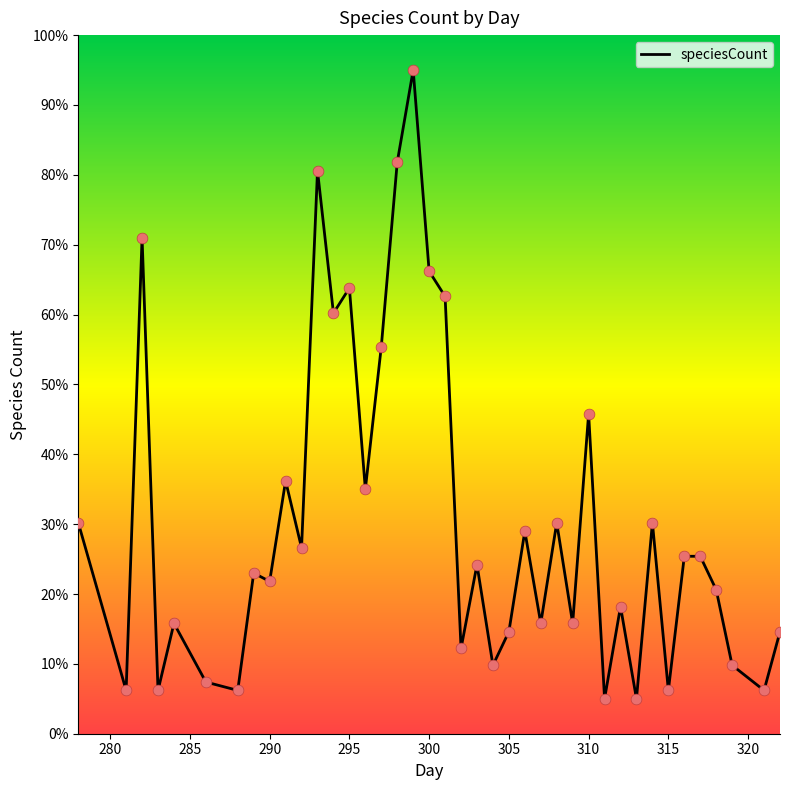

What is the difference between the maximum and minimum values?

90.0